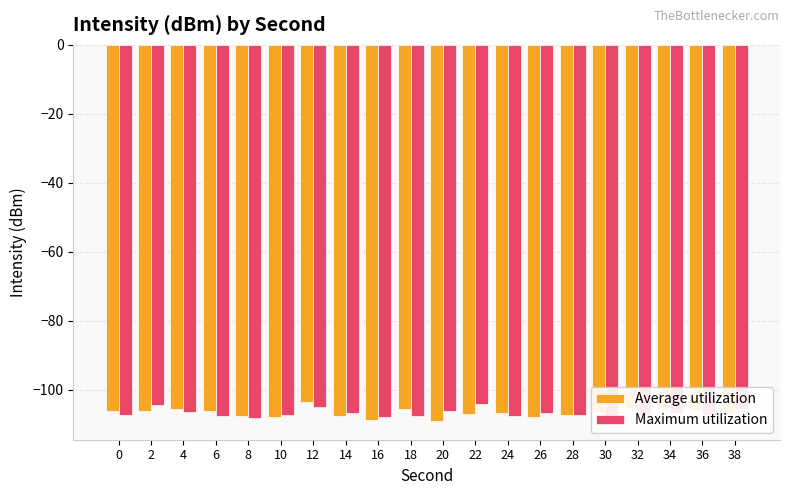

Is the value of Maximum utilization at 32 greater than the value of Average utilization at 2?

No